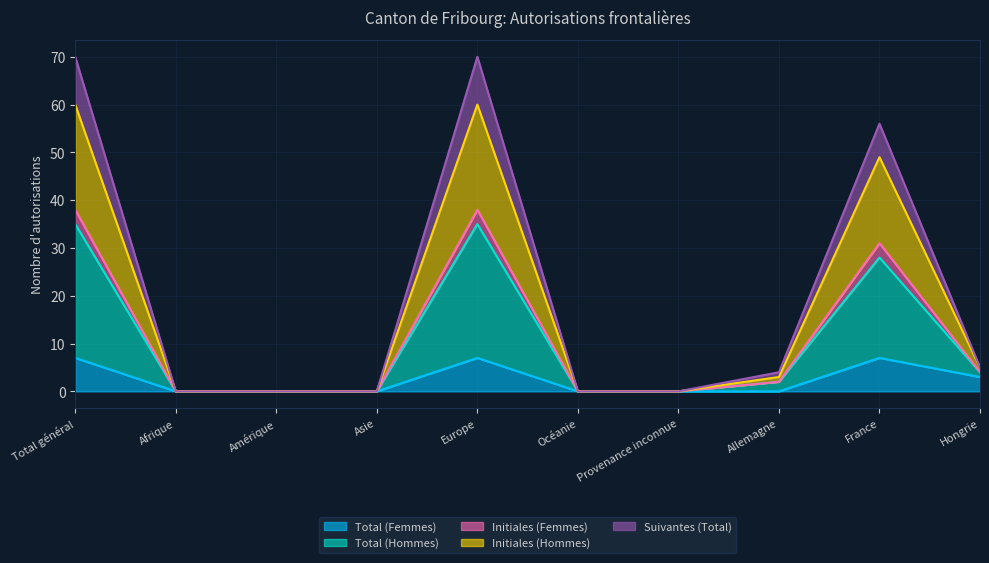

What position from the left is Provenance inconnue?

7